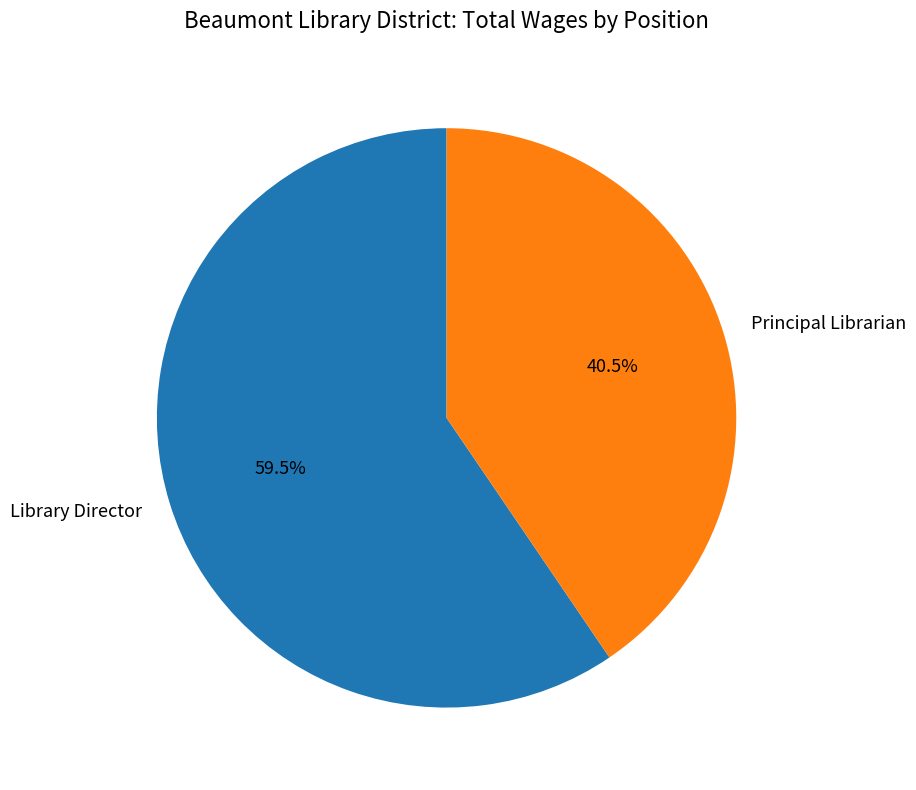

Count the number of slices in the pie.

2